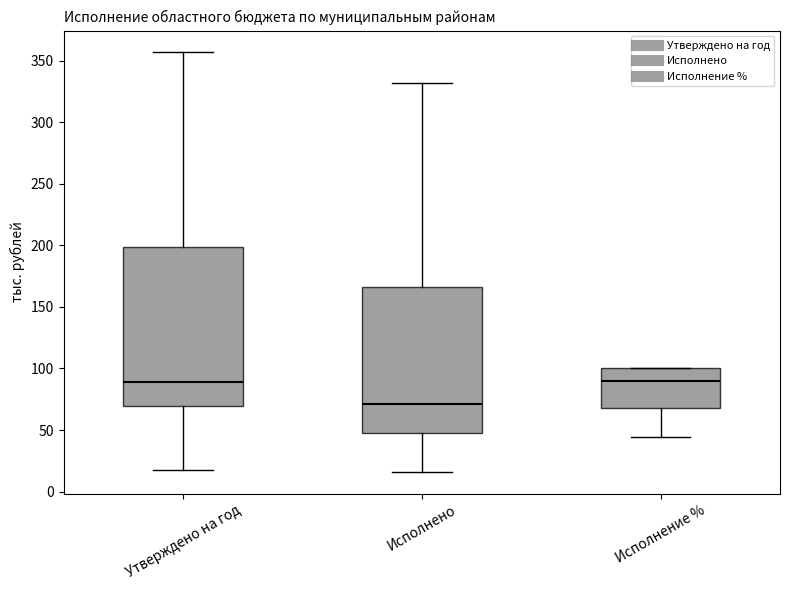

Reading left to right, read every box against the y-axis: the position of its median line, the range the box covers, and the ends of its whiskers. The values are not printed on the chart, so give them approximately, as read against the axis.

Утверждено на год: median 90, box 70 to 200, whiskers 20 to 355
Исполнено: median 70, box 50 to 165, whiskers 15 to 330
Исполнение %: median 90, box 70 to 100, whiskers 45 to 100